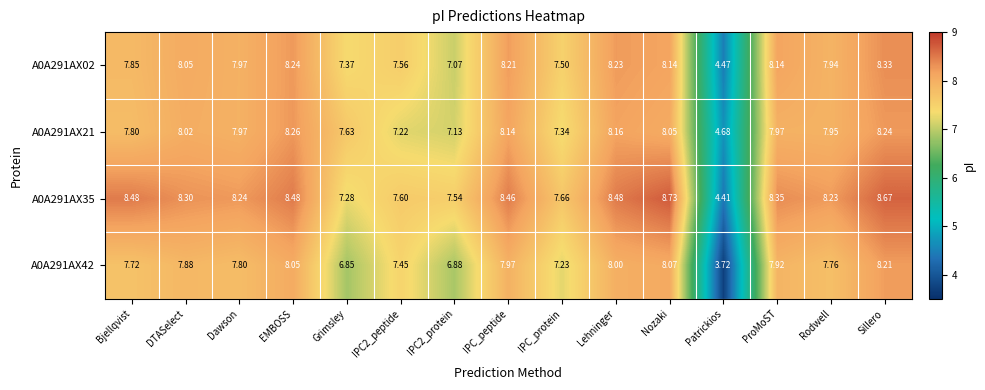

Where does the A0A291AX02 series first go above 7?

Bjellqvist